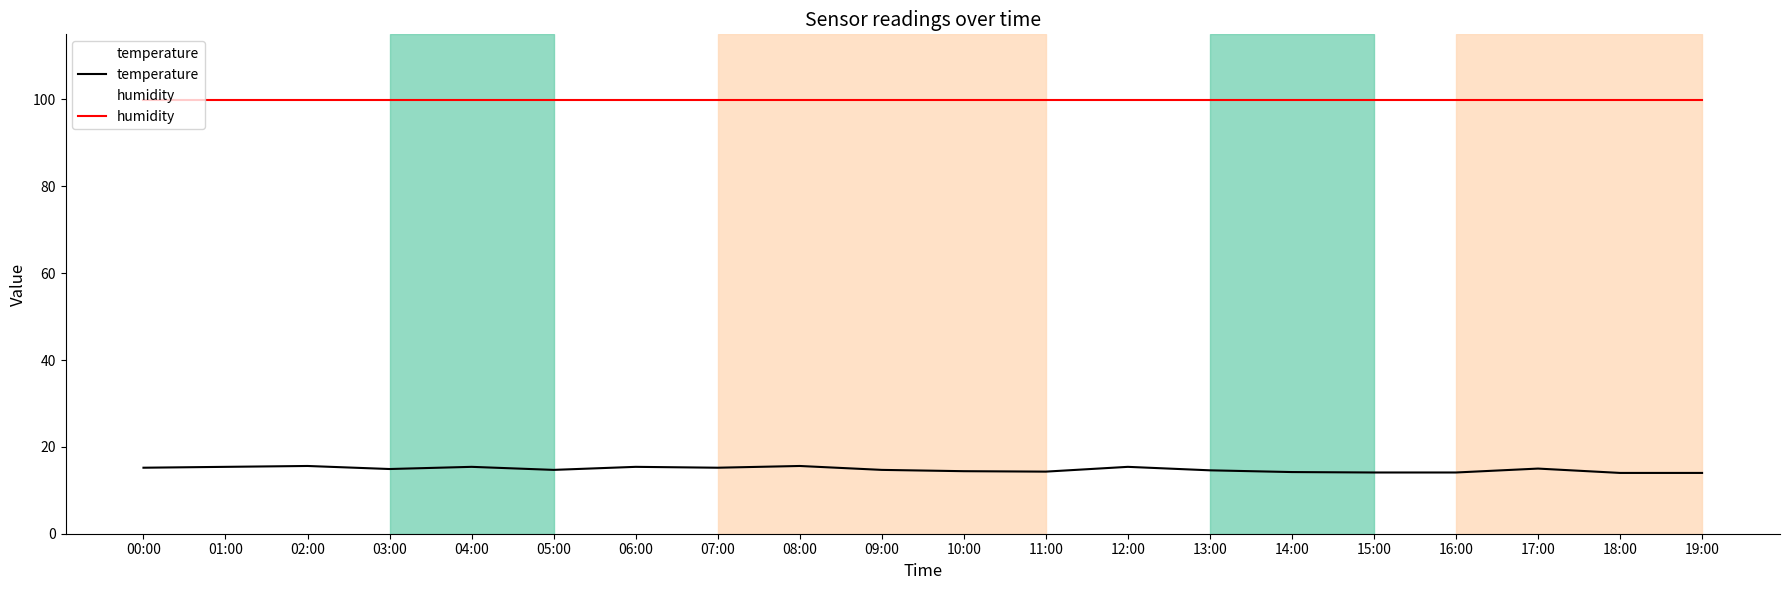

What is the difference between the highest and lowest values at 13:00?

85.3